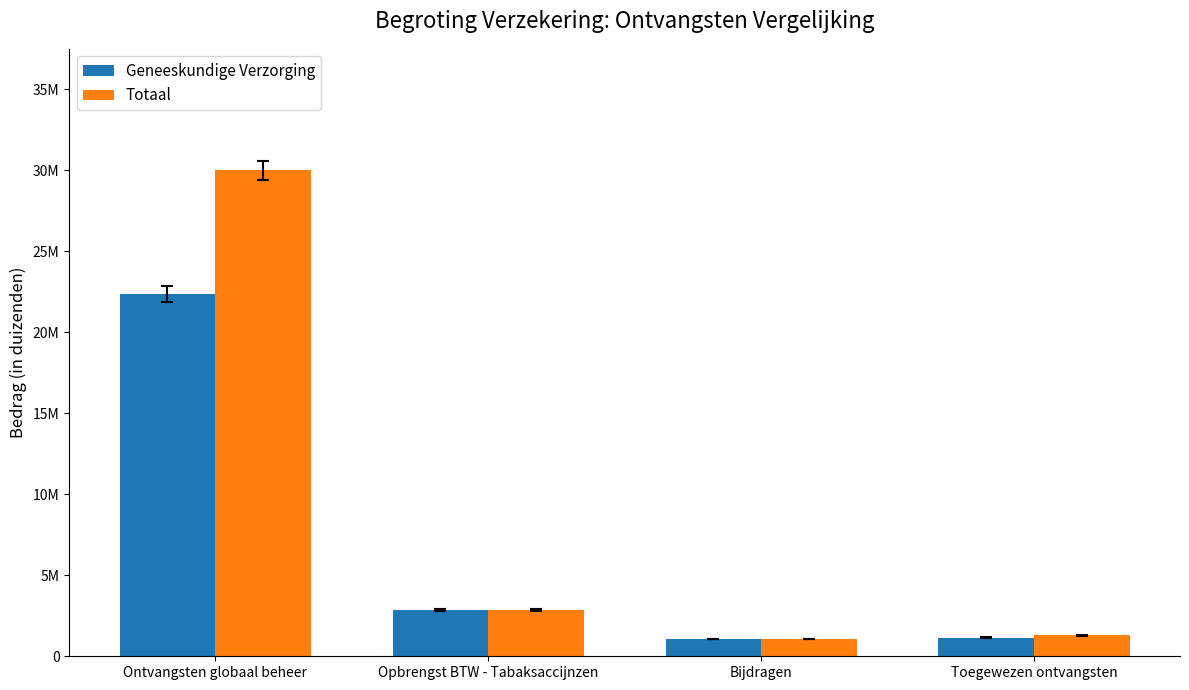

True or false: Geneeskundige Verzorging has a value of 9215145 at Ontvangsten globaal beheer.

False